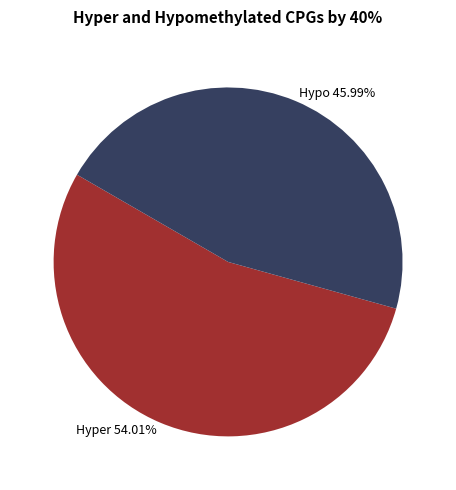

Between Hyper 54.01% and Hypo 45.99%, which is larger?

Hyper 54.01%